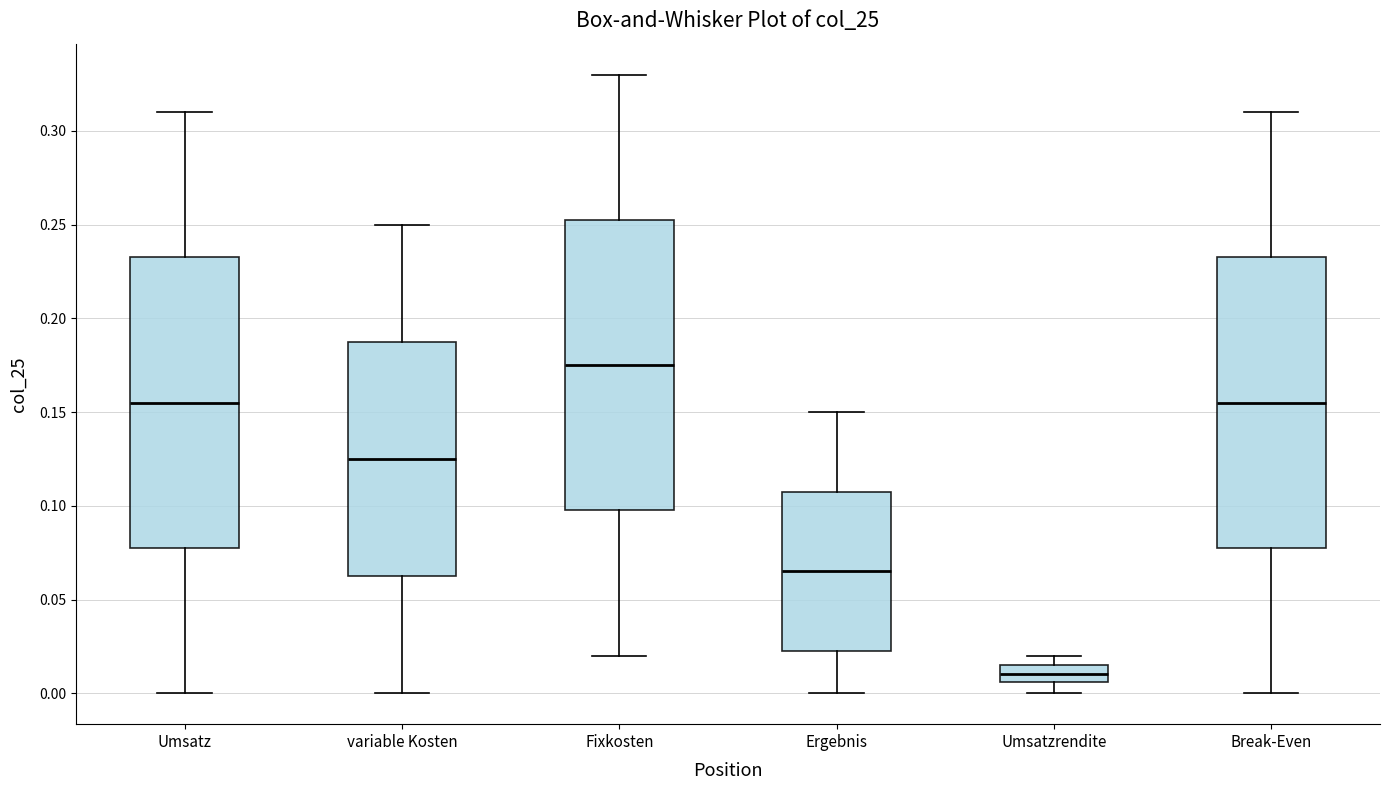

Reading left to right, read every box against the y-axis: the position of its median line, the range the box covers, and the ends of its whiskers. The values are not printed on the chart, so give them approximately, as read against the axis.

Umsatz: median 0.155, box 0.080 to 0.235, whiskers 0.000 to 0.310
variable Kosten: median 0.125, box 0.065 to 0.190, whiskers 0.000 to 0.250
Fixkosten: median 0.175, box 0.100 to 0.255, whiskers 0.020 to 0.330
Ergebnis: median 0.065, box 0.025 to 0.110, whiskers 0.000 to 0.150
Umsatzrendite: median 0.010, box 0.005 to 0.015, whiskers 0.000 to 0.020
Break-Even: median 0.155, box 0.080 to 0.235, whiskers 0.000 to 0.310